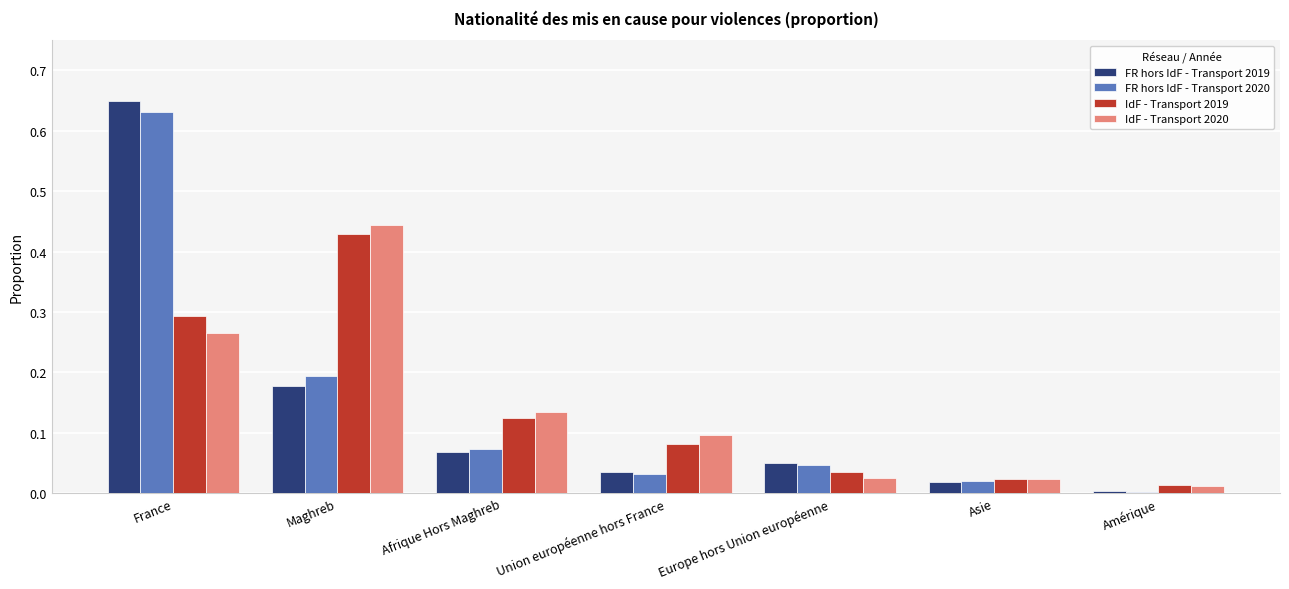

The value of IdF - Transport 2020 at Asie is 0.0. True or false?

True